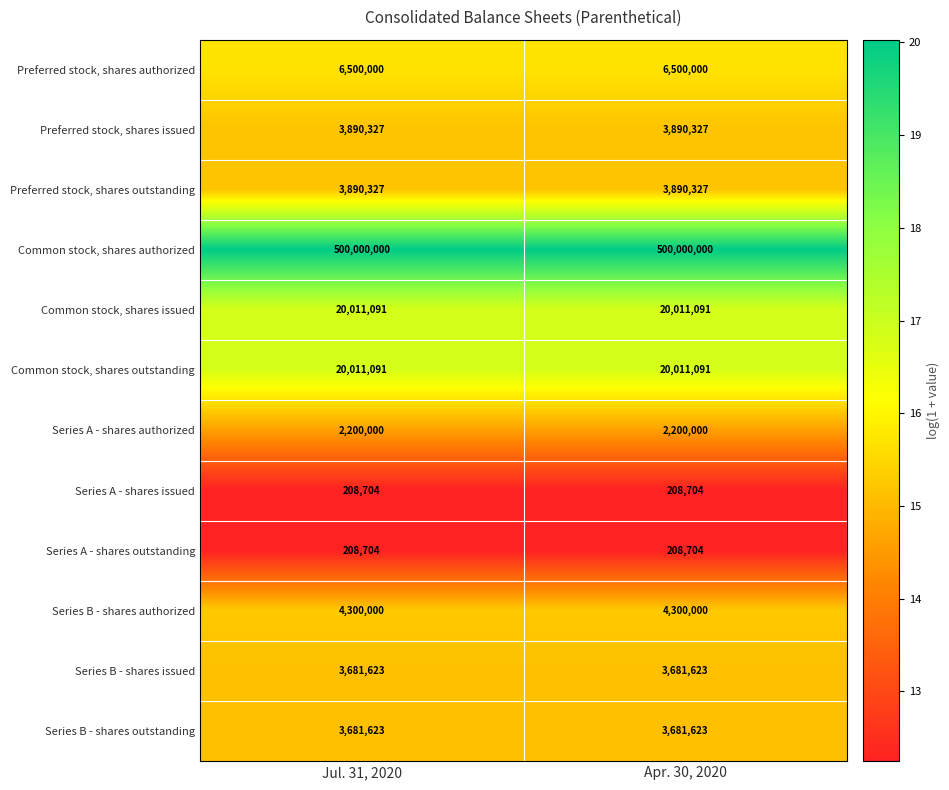

What is the difference between the highest and lowest values at Jul. 31, 2020?

499791296